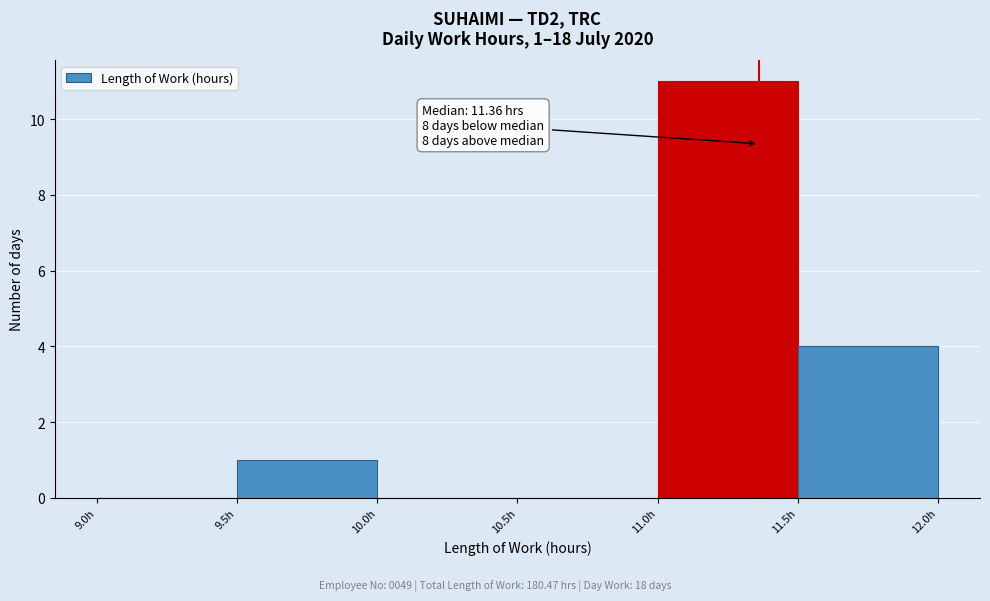

Which range on the x-axis has the tallest bar?

11.0 to 11.5